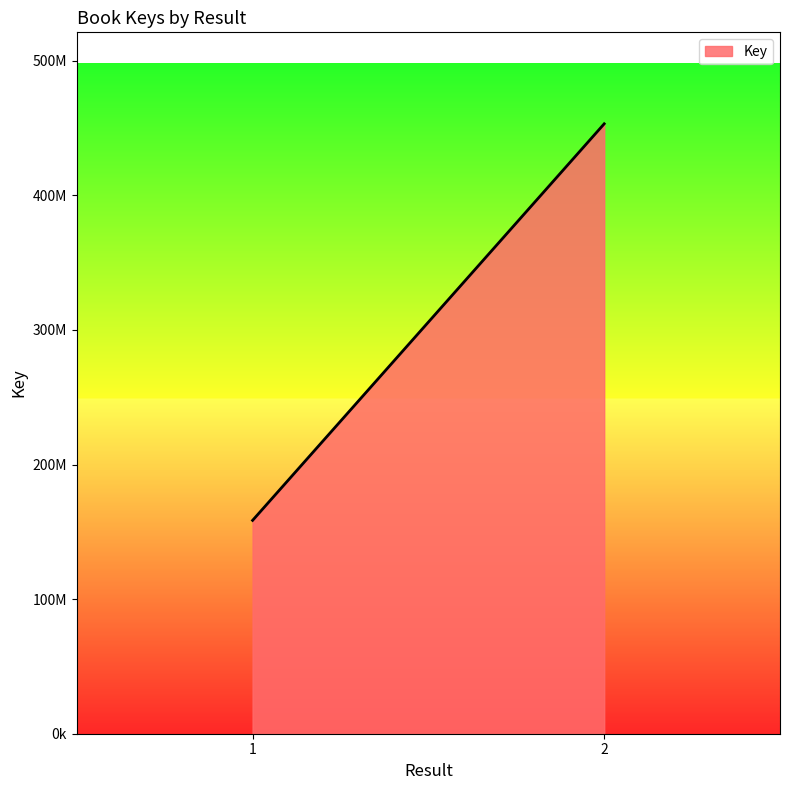

Reading left to right, what are all the values shown in this chart?

1=158517511	2=453163049